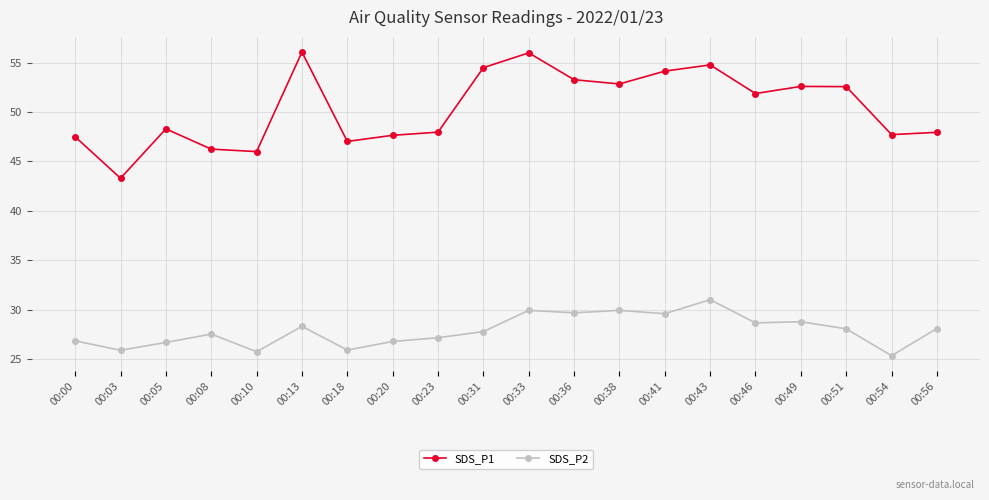

What are all the series names shown in the legend?

SDS_P1, SDS_P2